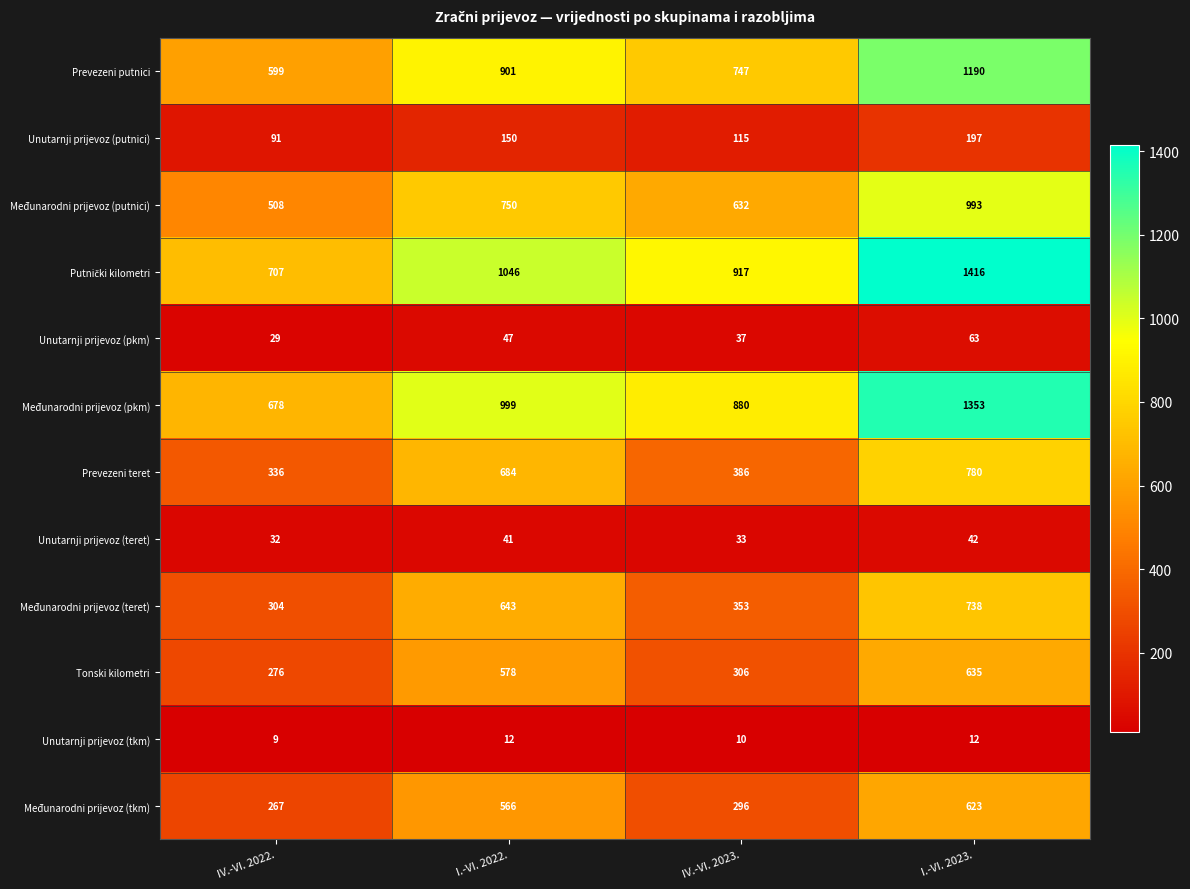

Is it true that Međunarodni prijevoz (tkm) equals 221 at I.-VI. 2022.?

False